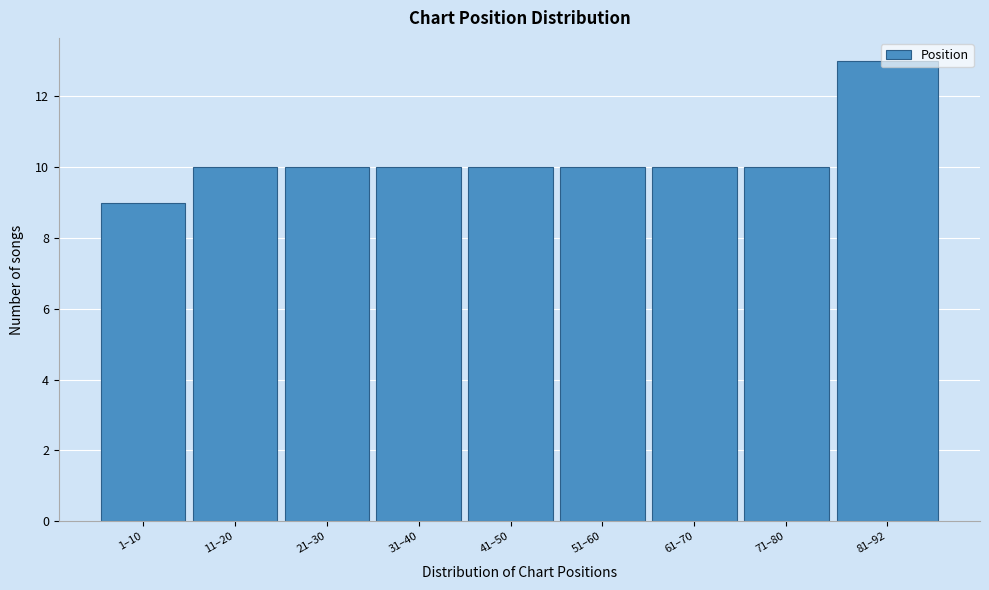

What is the difference between the maximum and minimum values?

4